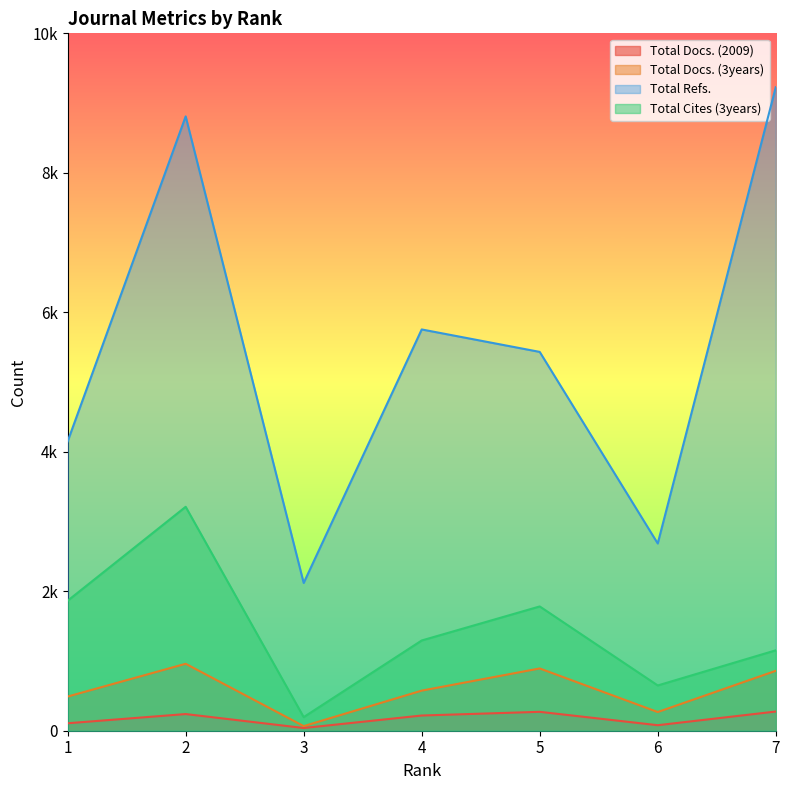

At which category is the sum across all series the highest?

2